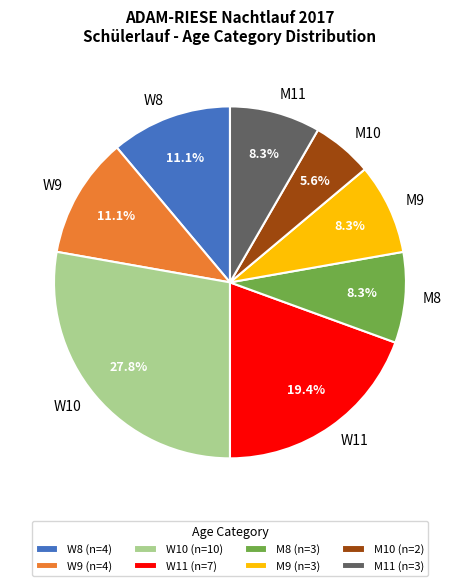

What is the ratio of the value at M11 to the value at M8?

1.0